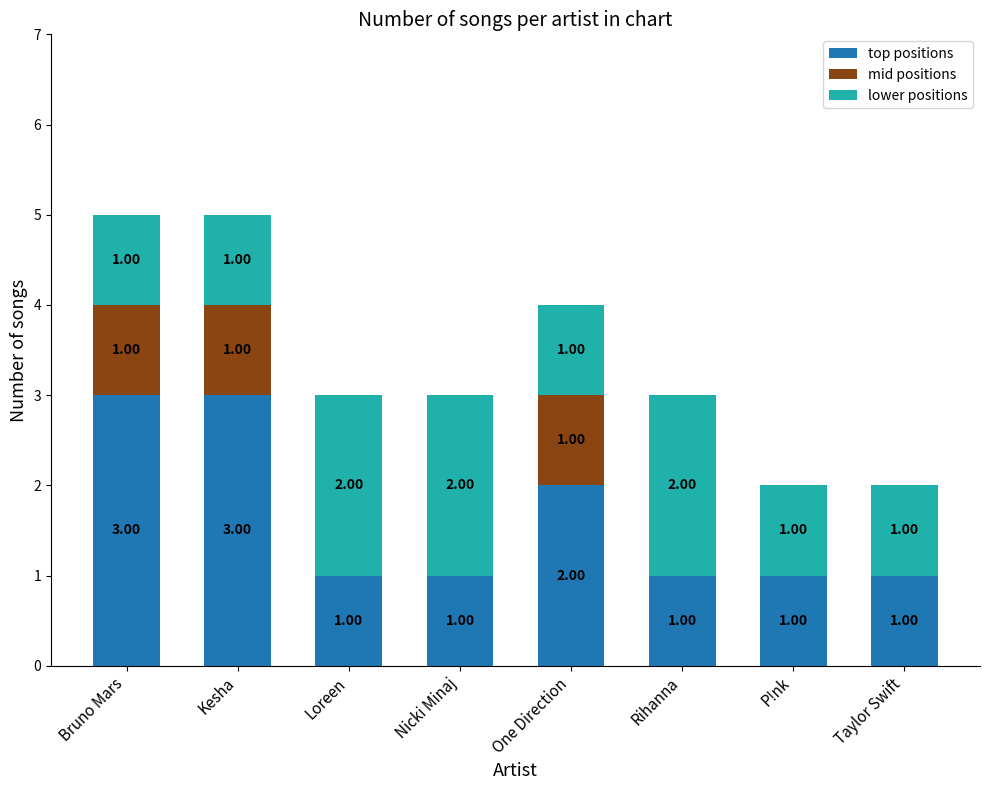

True or false: top positions has a value of 2 at P!nk.

False